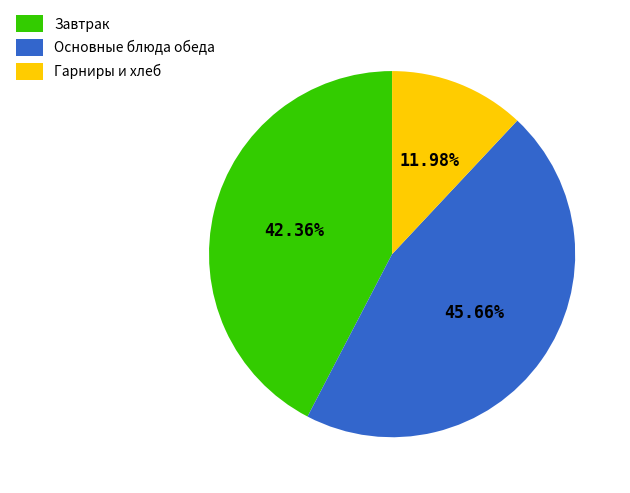

How many segments does this pie chart have?

3